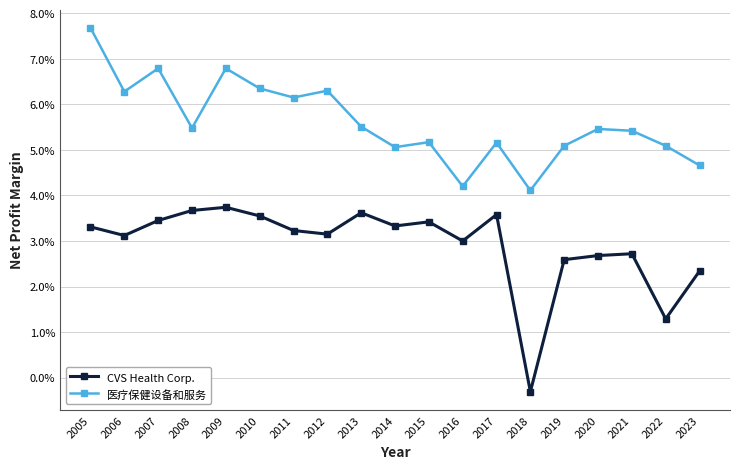

At 2014, list the series in order from smallest to largest.

CVS Health Corp., 医疗保健设备和服务